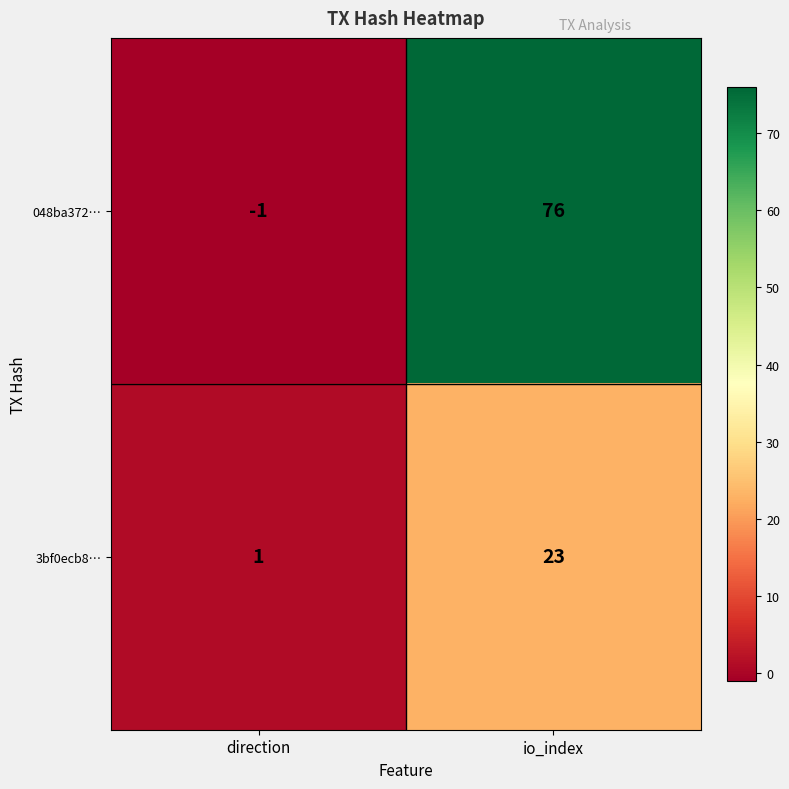

The value of 3bf0ecb8… at io_index is 41. True or false?

False